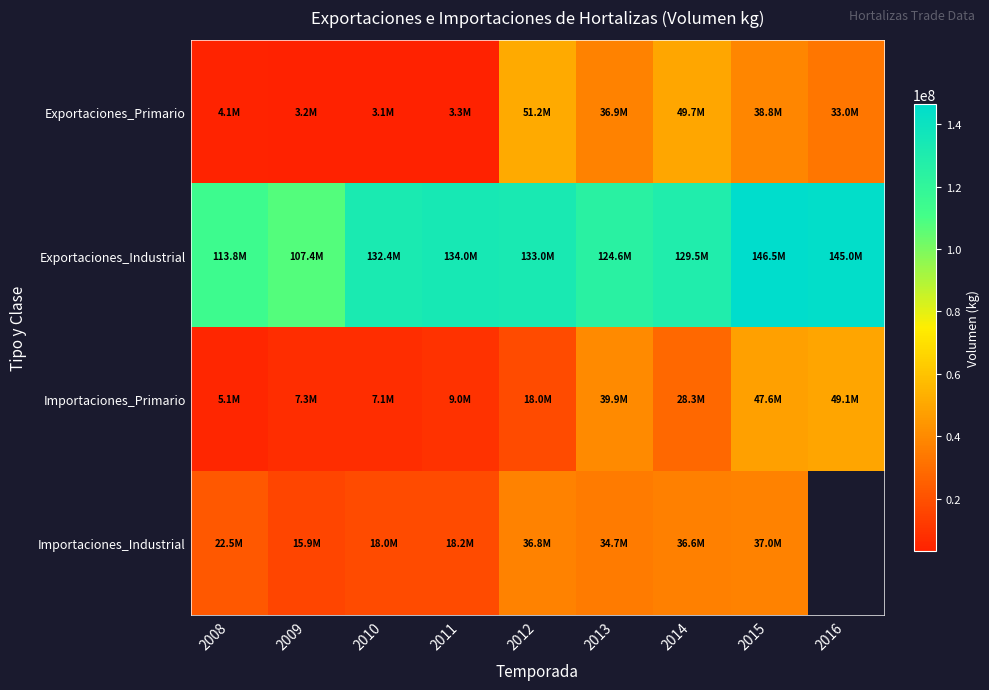

At which label does Importaciones_Primario first exceed 18016218?

2012